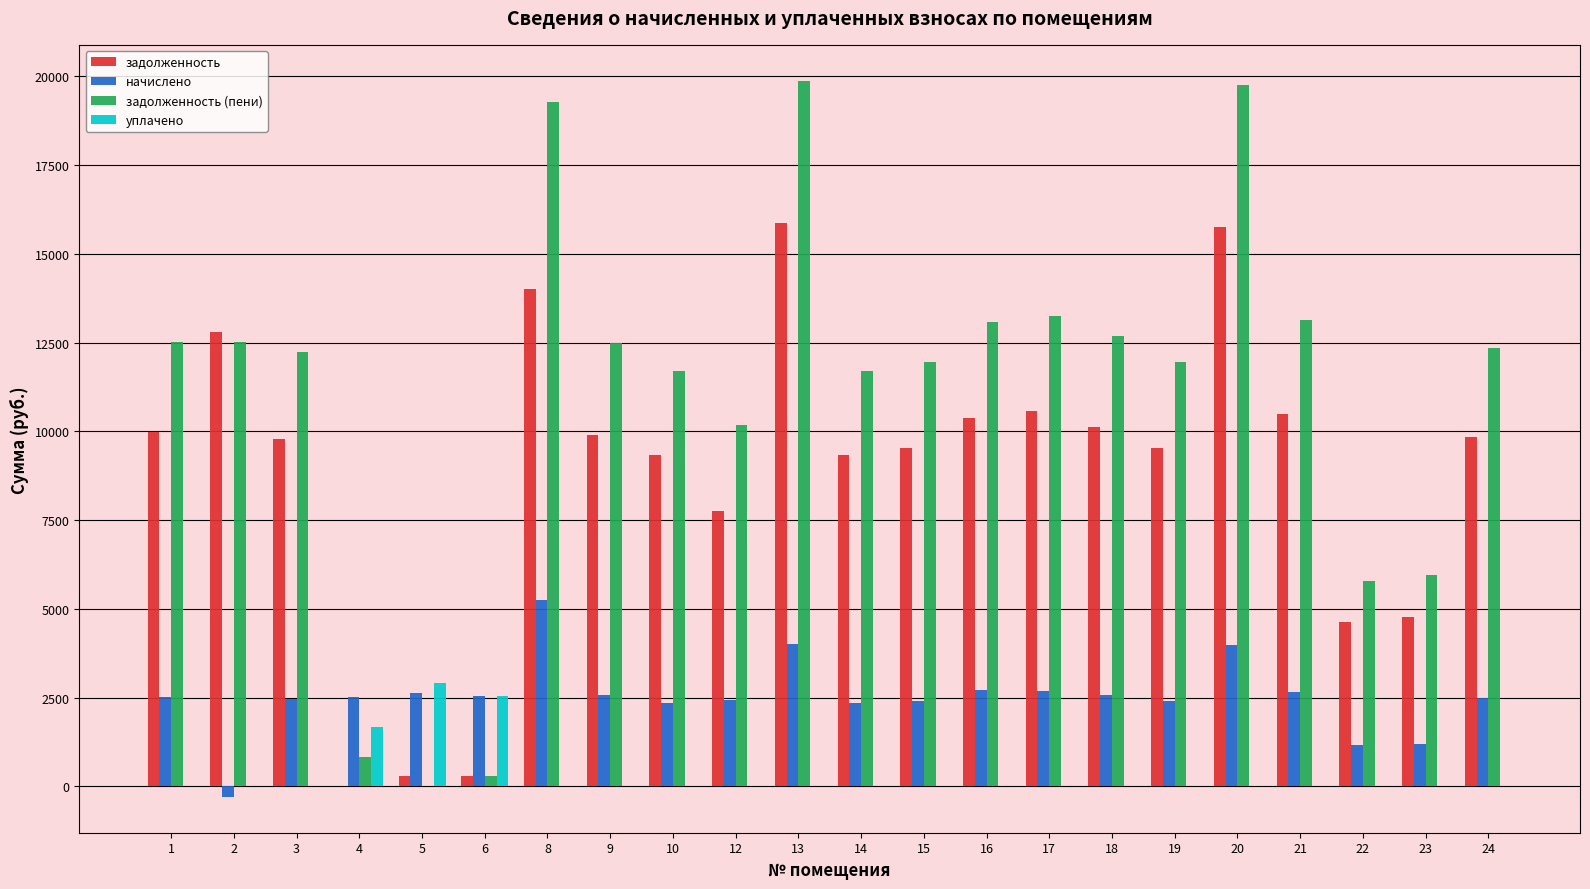

What is the spread (max minus min) of values at 4?

2512.6